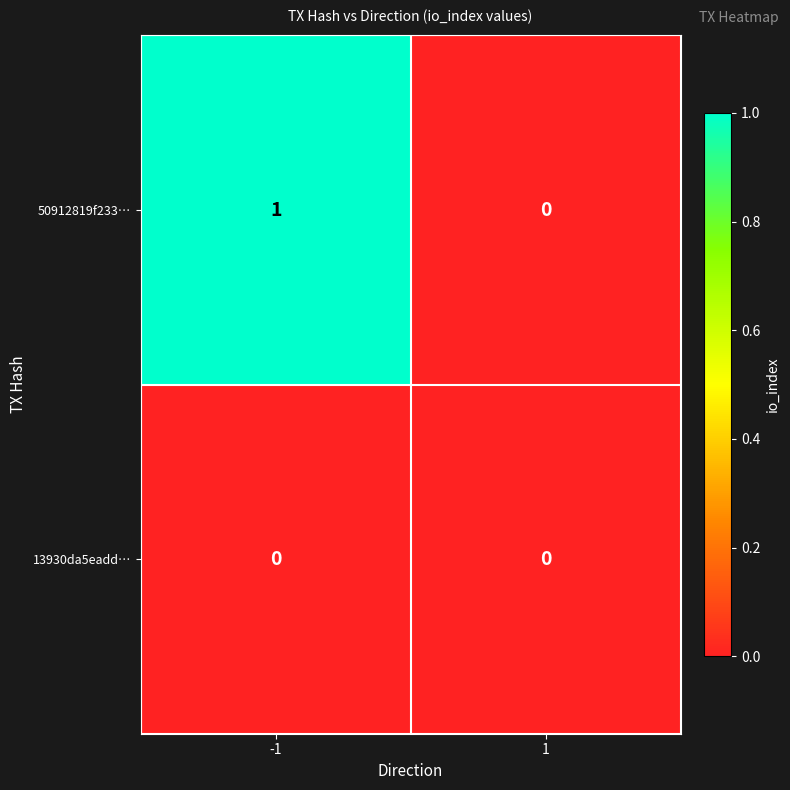

How many series are shown in this chart?

2